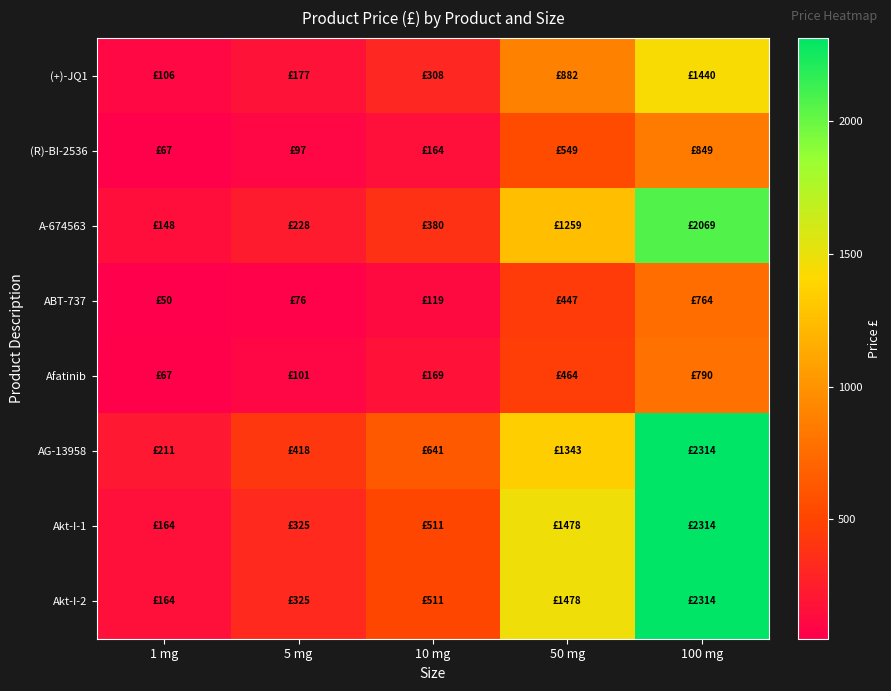

Reading right to left, extract all data points from this chart.

(+)-JQ1: 100 mg=1440	50 mg=882	10 mg=308	5 mg=177	1 mg=106
(R)-BI-2536: 100 mg=849	50 mg=549	10 mg=164	5 mg=97	1 mg=67
A-674563: 100 mg=2069	50 mg=1259	10 mg=380	5 mg=228	1 mg=148
ABT-737: 100 mg=764	50 mg=447	10 mg=119	5 mg=76	1 mg=50
Afatinib: 100 mg=790	50 mg=464	10 mg=169	5 mg=101	1 mg=67
AG-13958: 100 mg=2314	50 mg=1343	10 mg=641	5 mg=418	1 mg=211
Akt-I-1: 100 mg=2314	50 mg=1478	10 mg=511	5 mg=325	1 mg=164
Akt-I-2: 100 mg=2314	50 mg=1478	10 mg=511	5 mg=325	1 mg=164